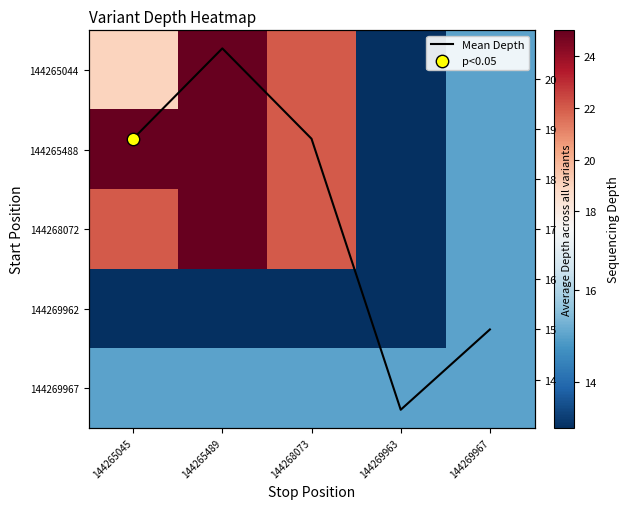

List the series in order of their peak value, lowest first.

144269962, 144269967, Mean Depth, 144265044, 144265488, 144268072